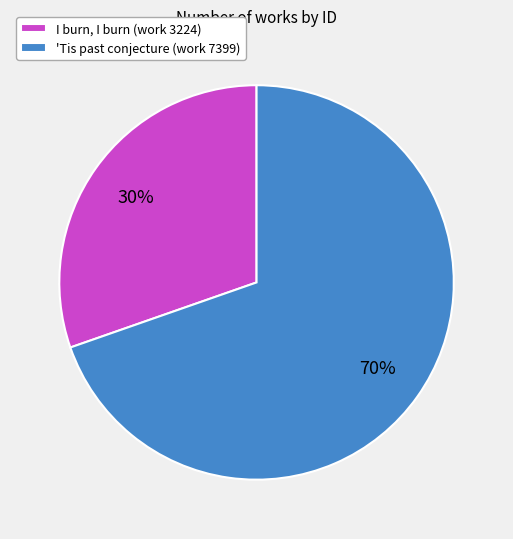

Which category has the smallest portion of the pie?

I burn, I burn (work 3224)